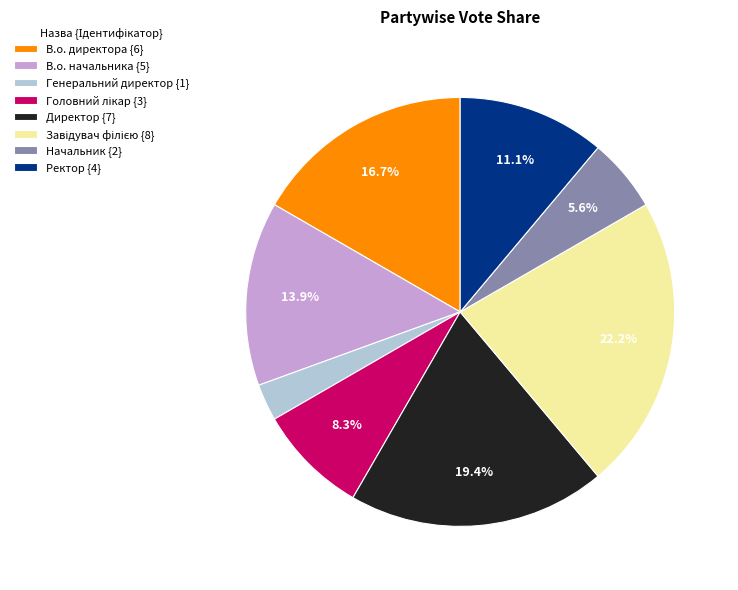

What is the ratio of the value at В.о. директора to the value at Ректор?

1.5